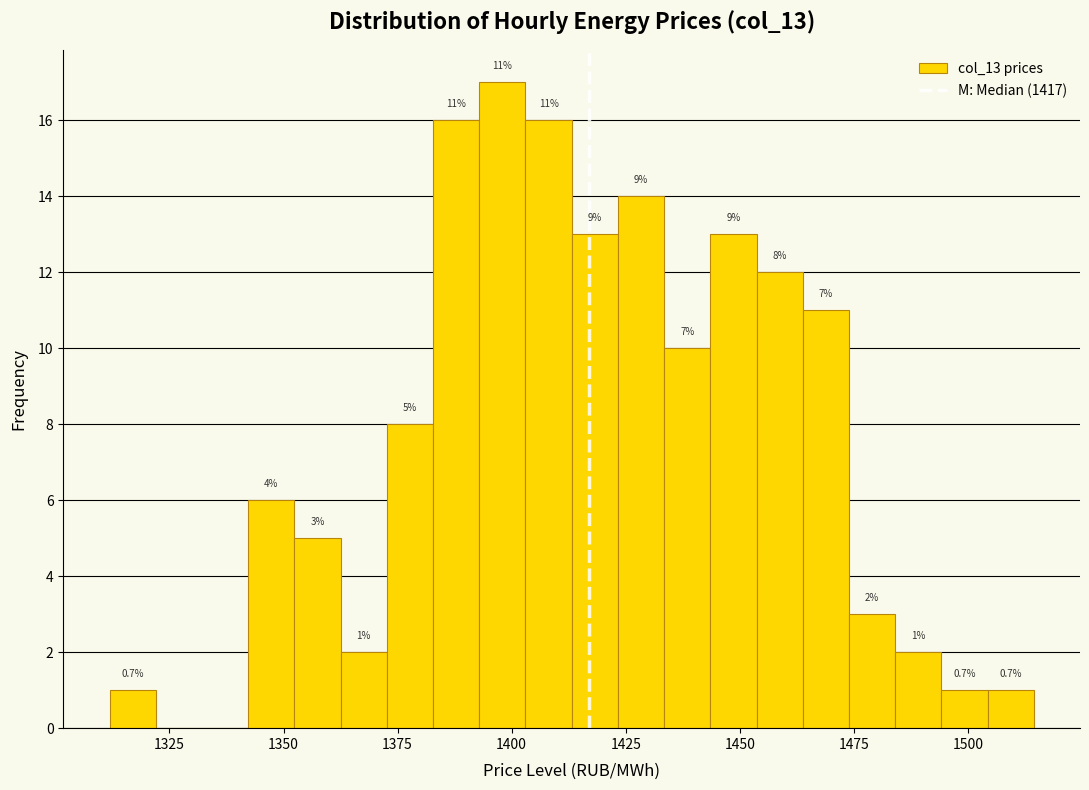

Read against the x-axis, roughly where is the centre of the tallest bar?

1400